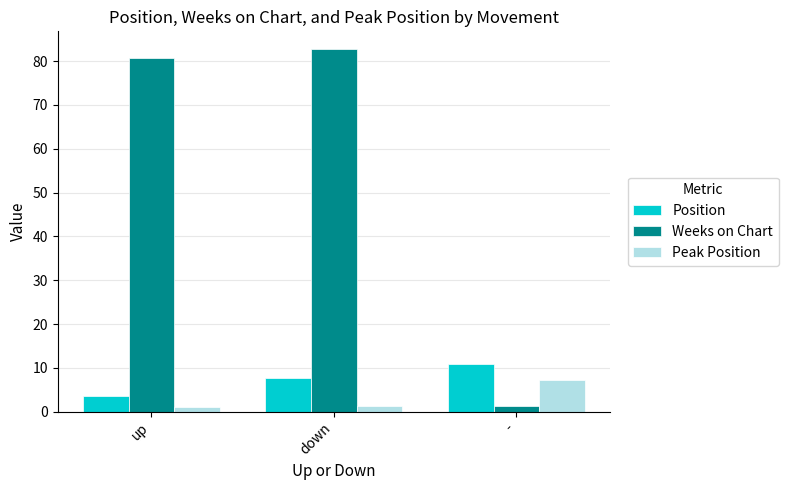

List the series in order of their peak value, highest first.

Weeks on Chart, Position, Peak Position